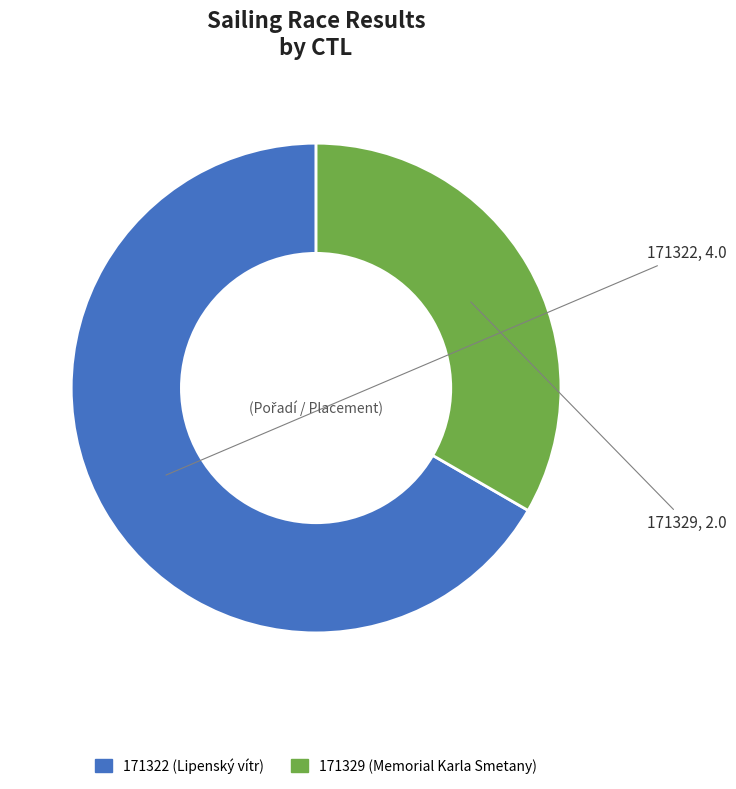

Rank the categories by value from lowest to highest.

171329, 171322